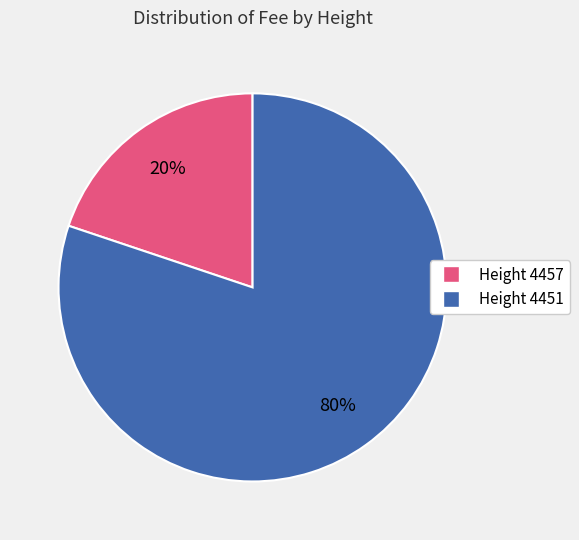

Does any single category account for the majority?

Yes